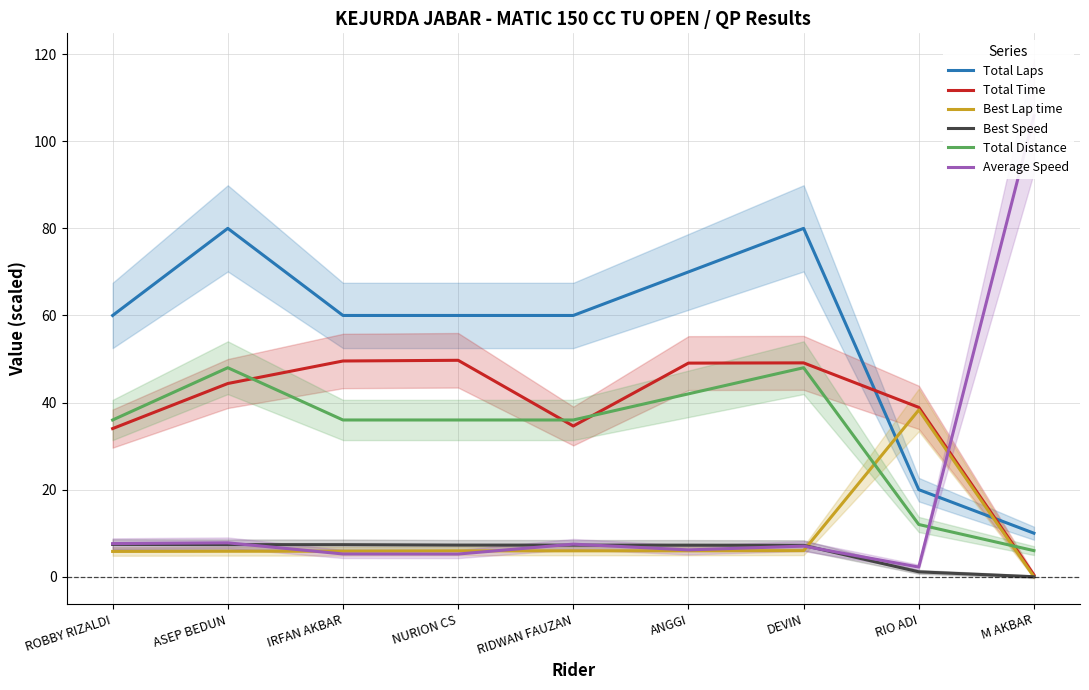

The Total Time series shows 0.4 at M AKBAR. True or false?

True